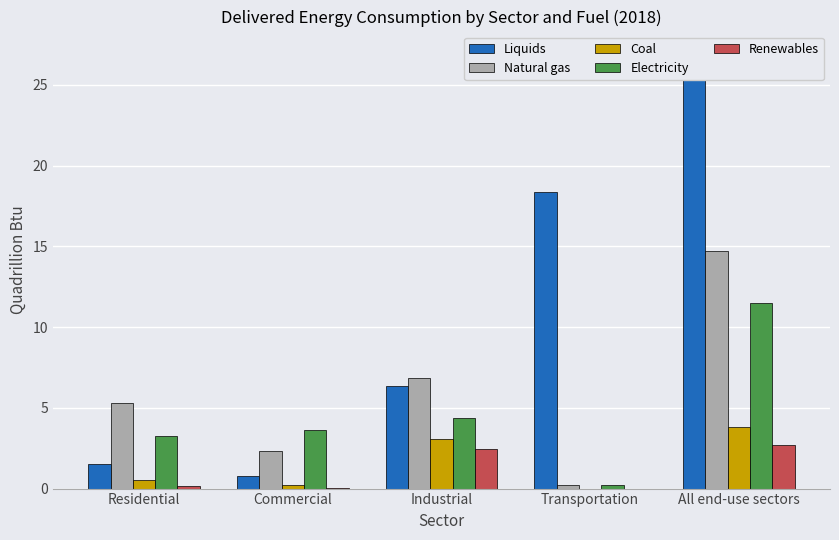

Rank the series by their maximum value, from highest to lowest.

Liquids, Natural gas, Electricity, Coal, Renewables